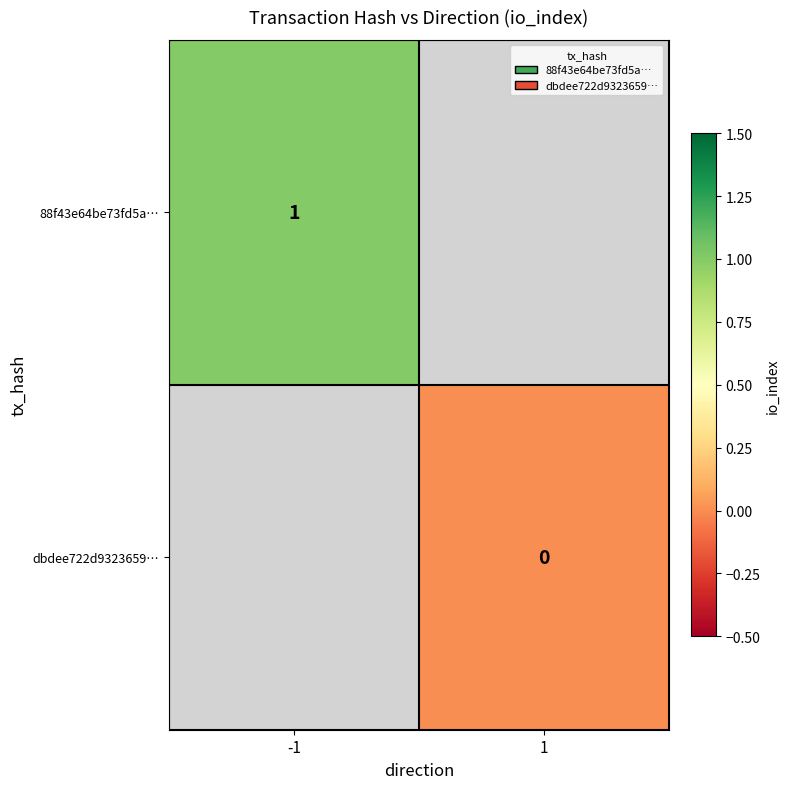

True or false: 88f43e64be73fd5a… has a value of 1 at -1.

True